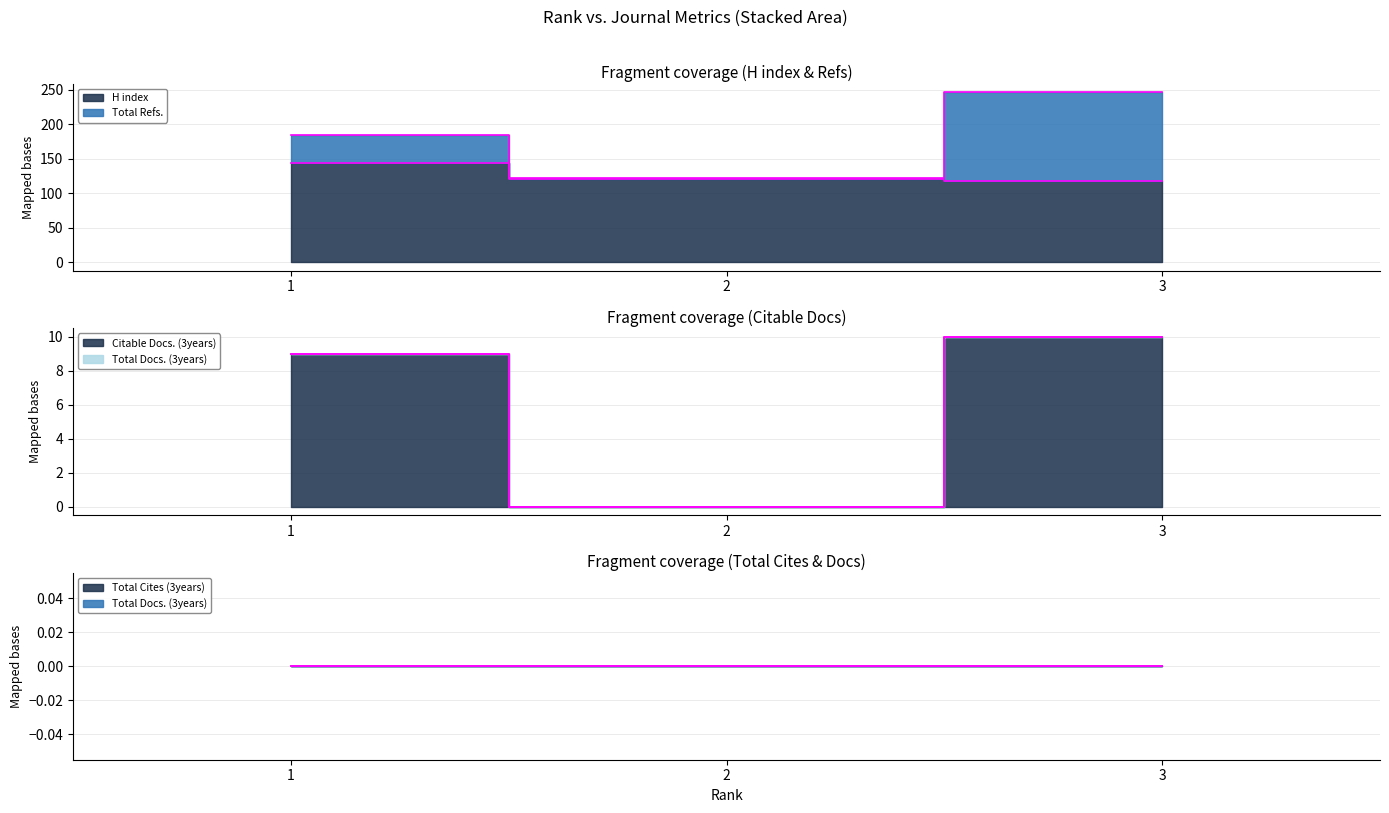

Between 2 and 3, which is larger?

2